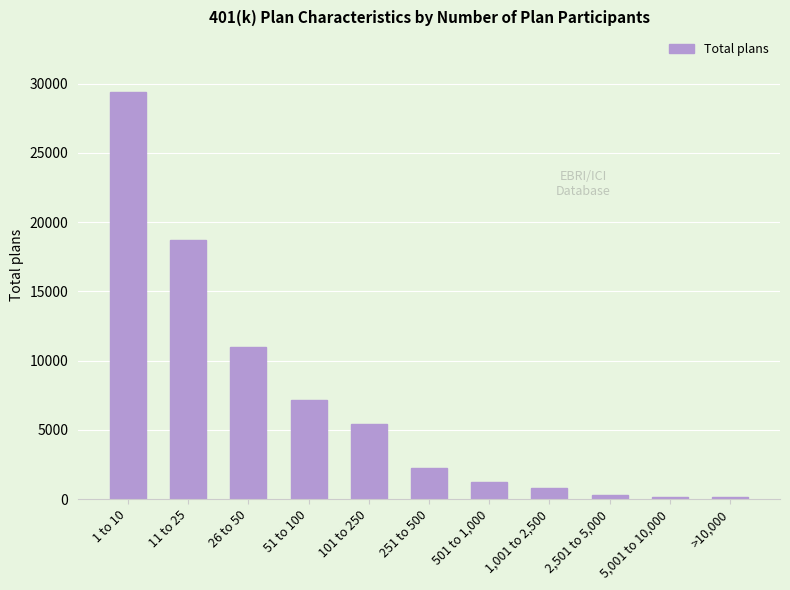

Count the number of categories in the chart.

11